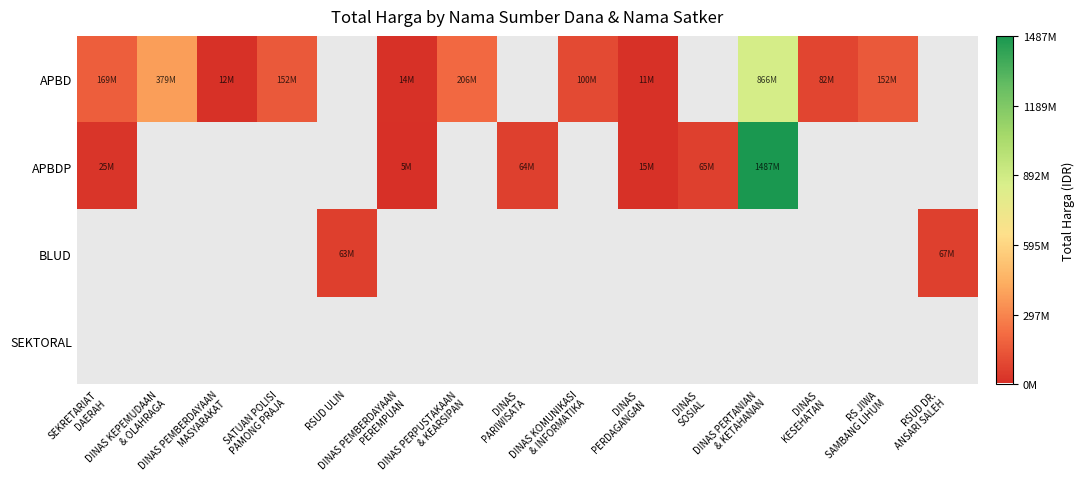

What is the lowest value of the APBD series?

11100000.0